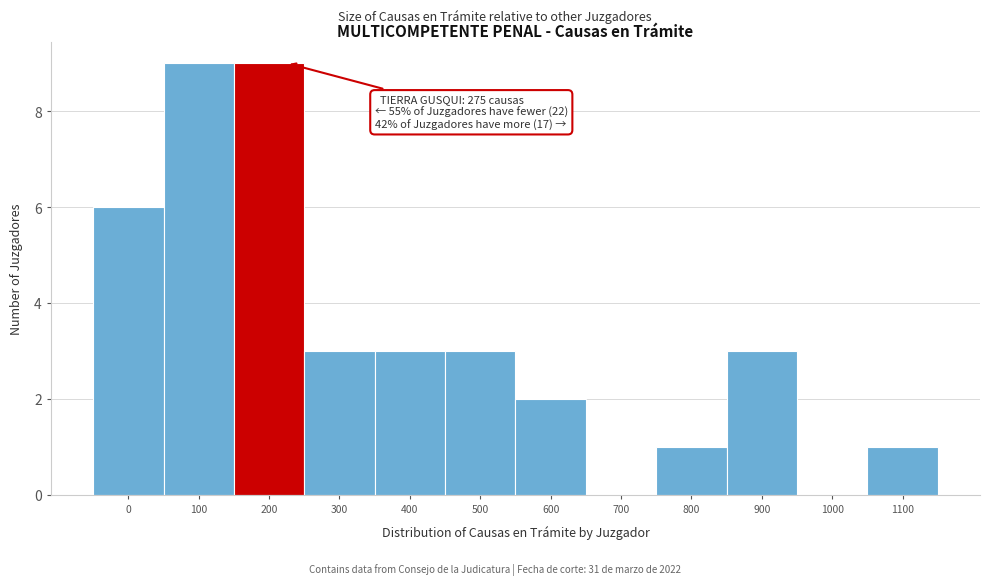

Reading left to right, extract all data points from this chart.

0=6	100=9	200=9	300=3	400=3	500=3	600=2	700=0	800=1	900=3	1000=0	1100=1